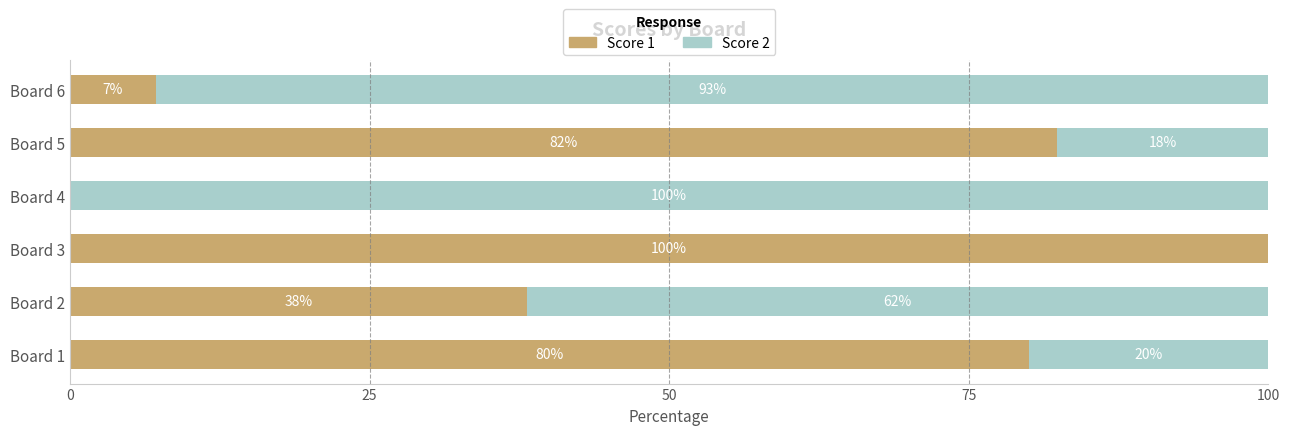

Is it true that Score 1 equals 0.0 at Board 4?

True